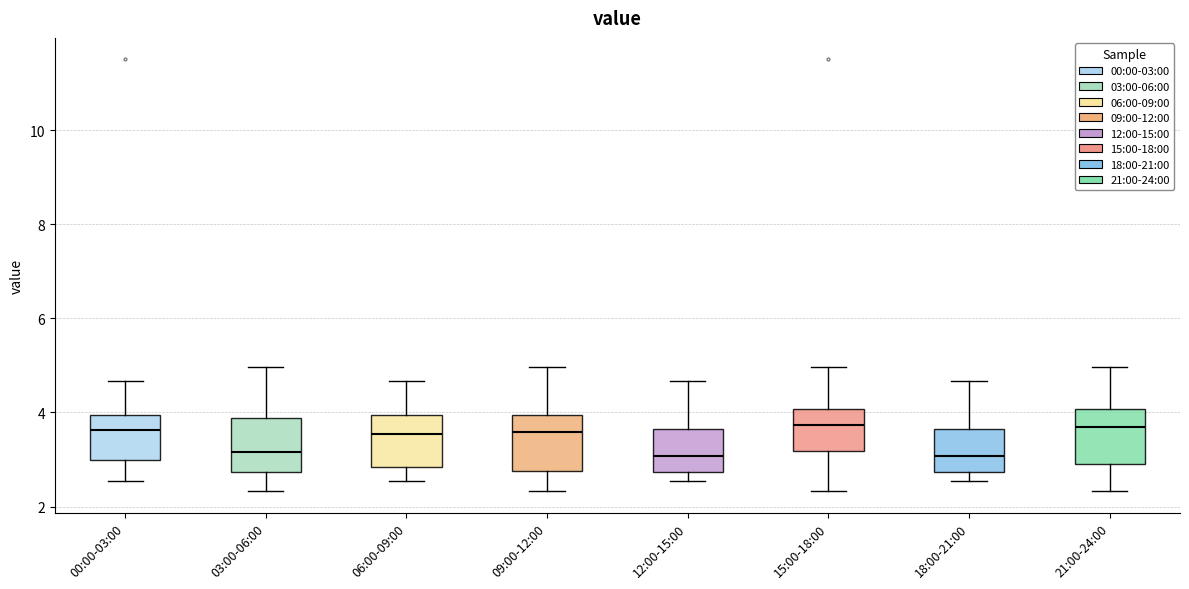

Where is the upper edge of the box for 06:00-09:00 on the y-axis? The values are not printed on the chart, so give them approximately, as read against the axis.

4.0